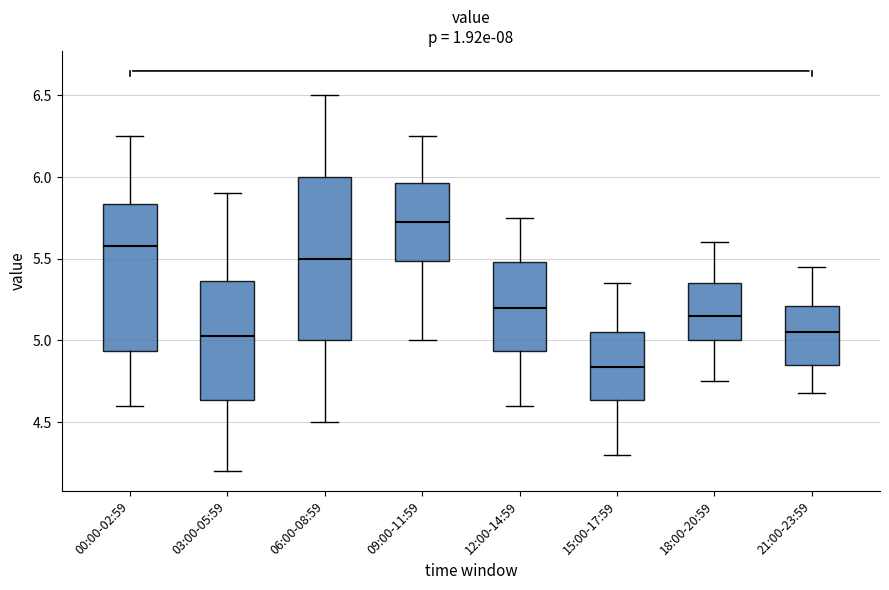

Which box is the tallest, from its lower edge to its upper edge?

06:00-08:59